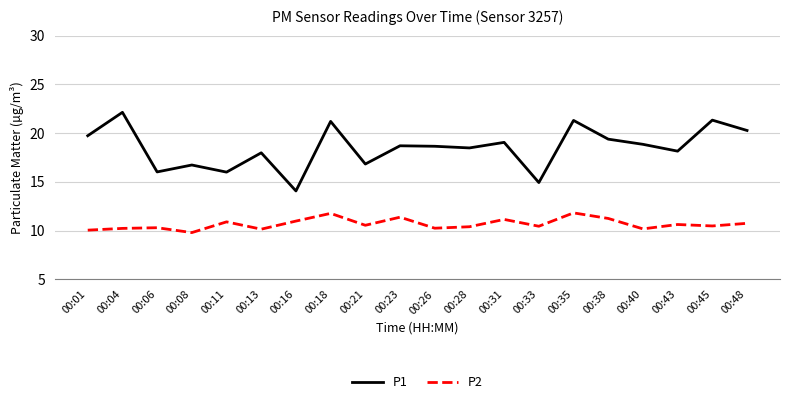

Is it true that P1 equals 18.0 at 00:13?

True